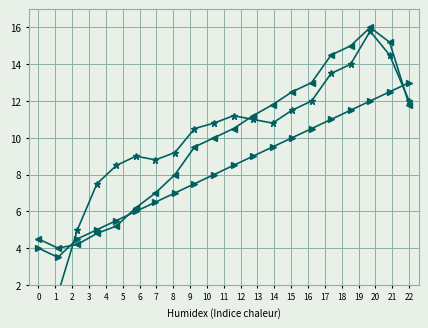

Between which two adjacent categories do pressure and pressure_sealevel first intersect?

1 and 2